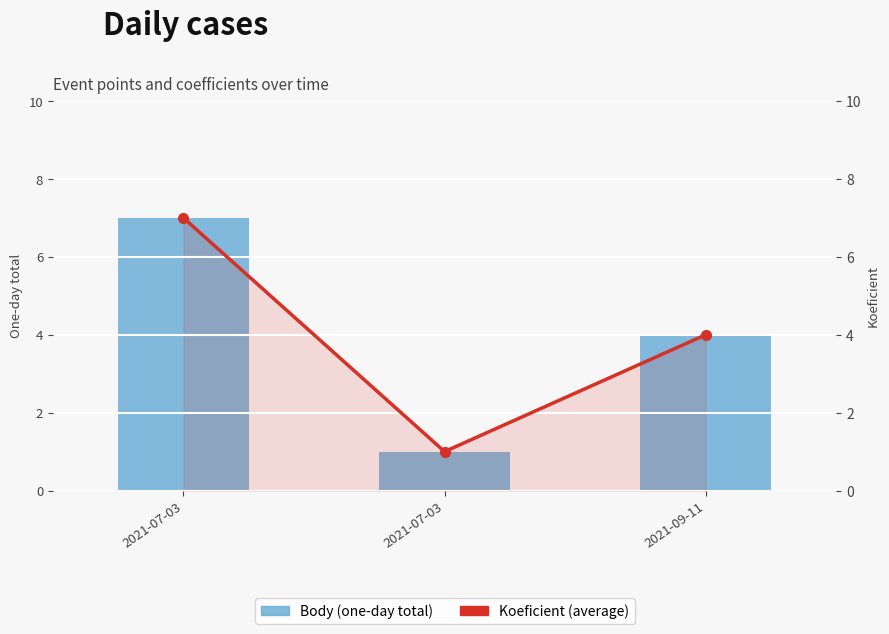

How many data points does each series have?

3